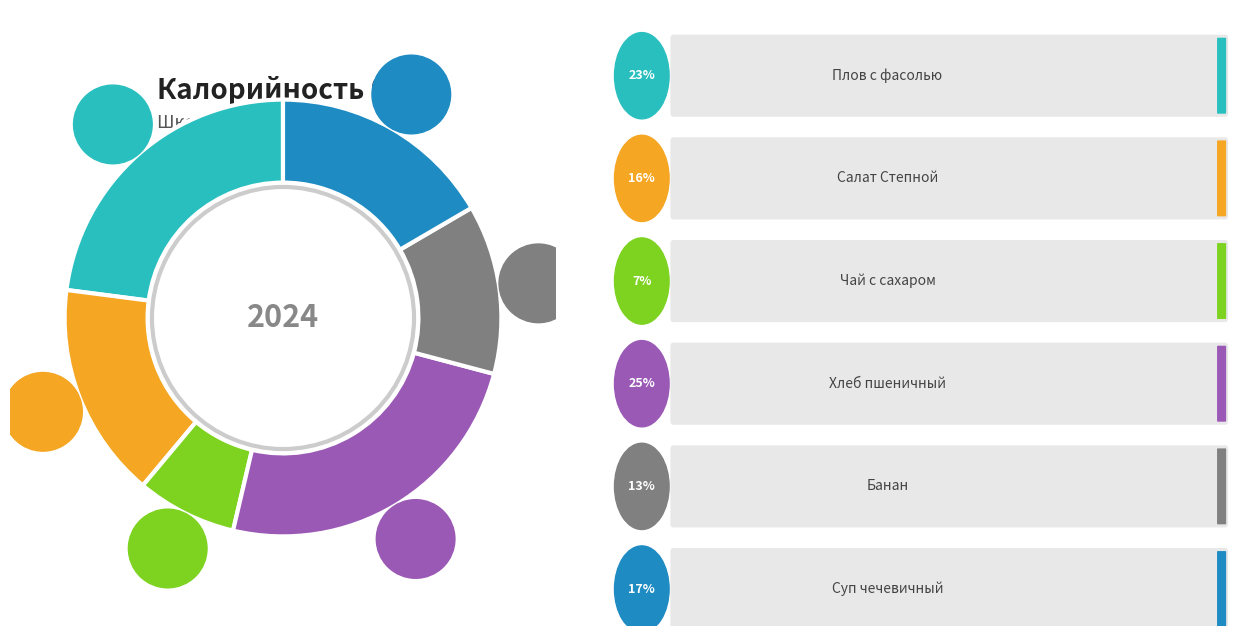

The Плов с фасолью slice represents 23% of the pie. True or false?

True